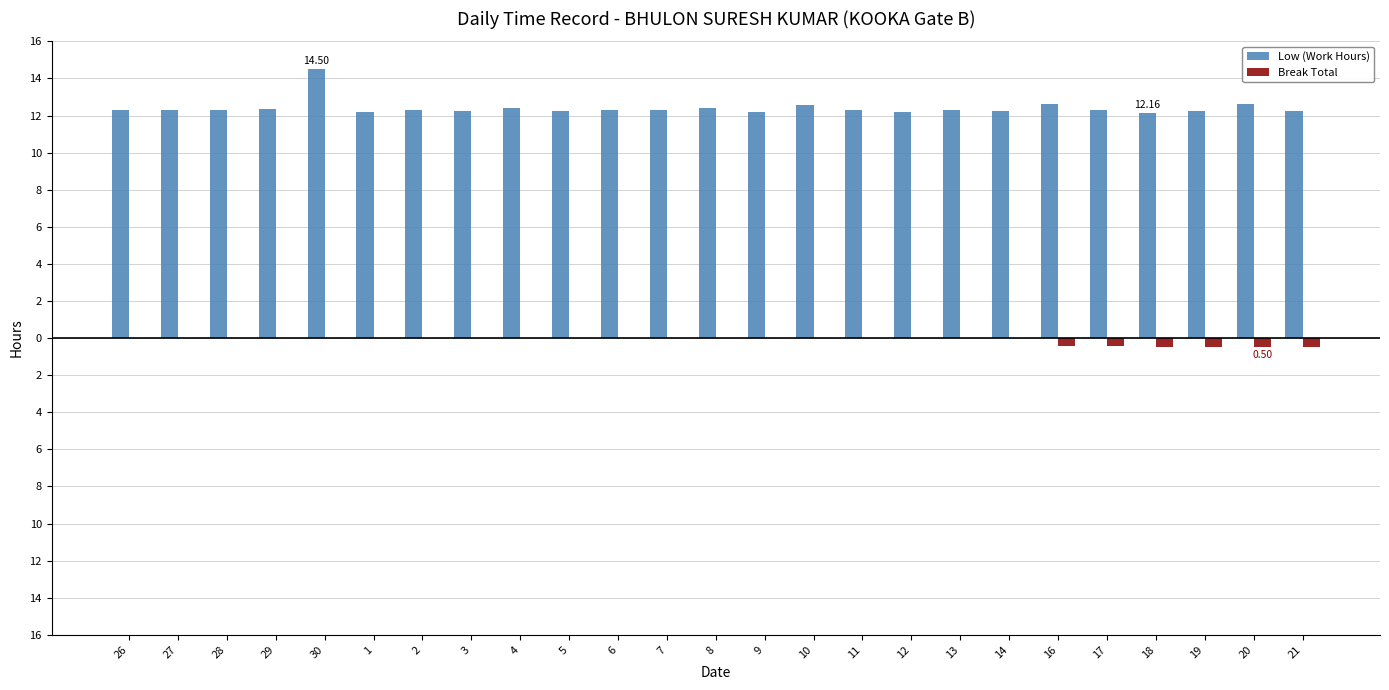

Are the bars grouped side by side (vs. stacked)?

Yes